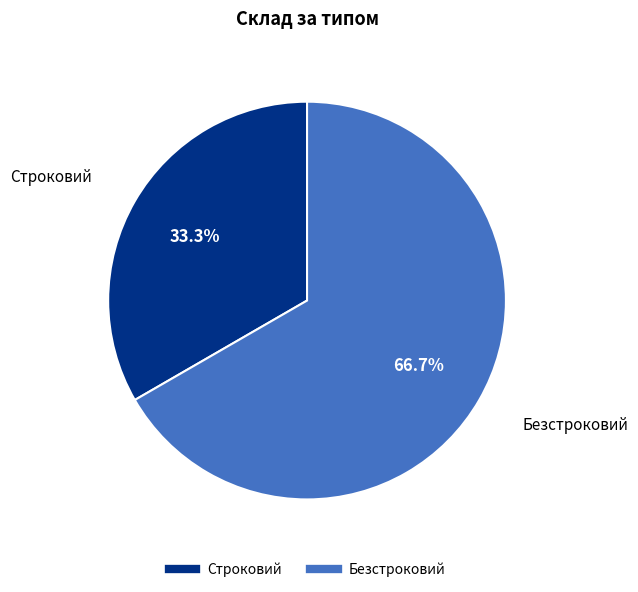

Between Строковий and Безстроковий, which is larger?

Безстроковий